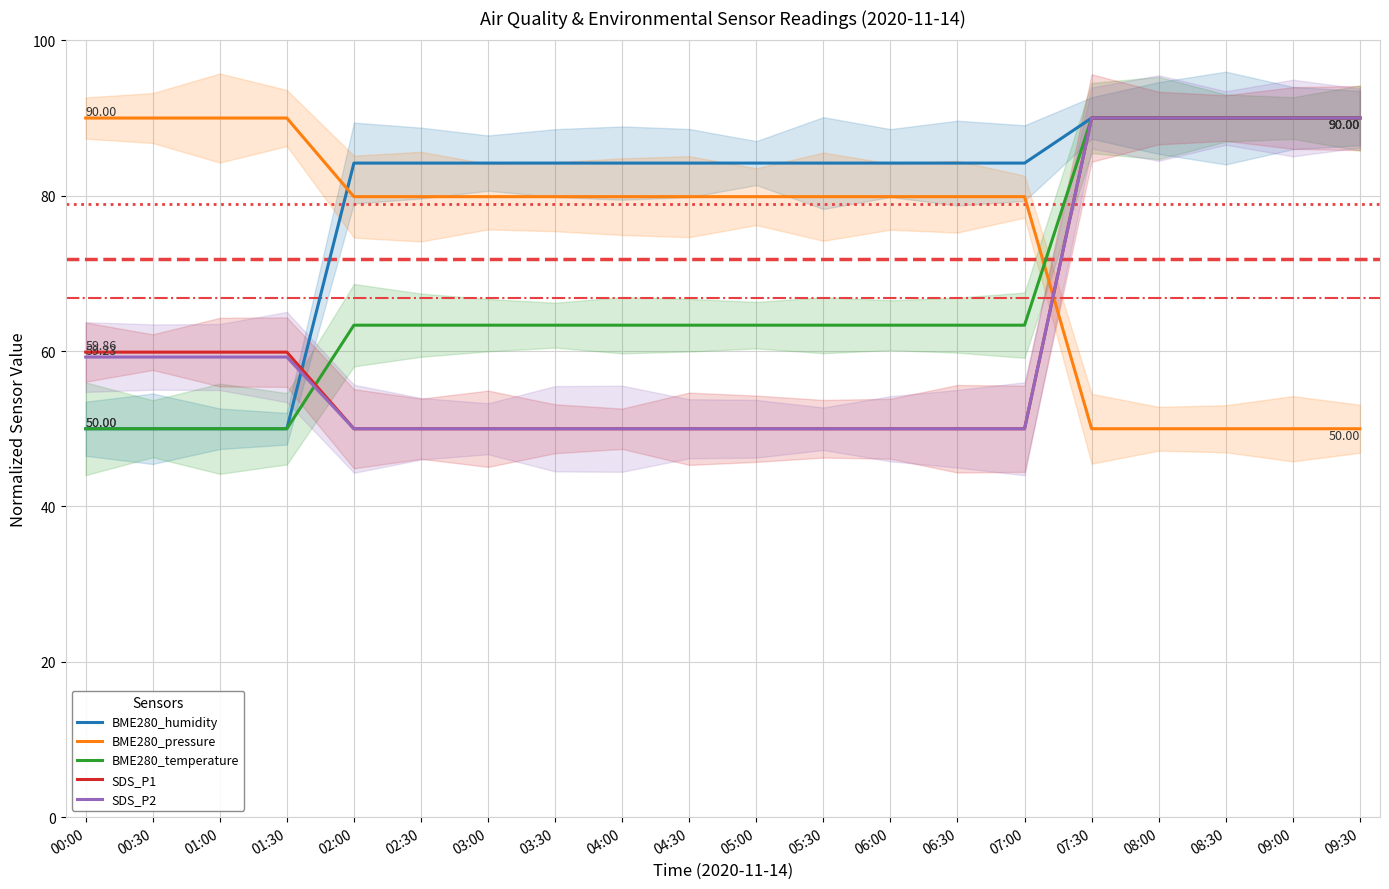

What is the spread (max minus min) of values at 08:00?

40.0